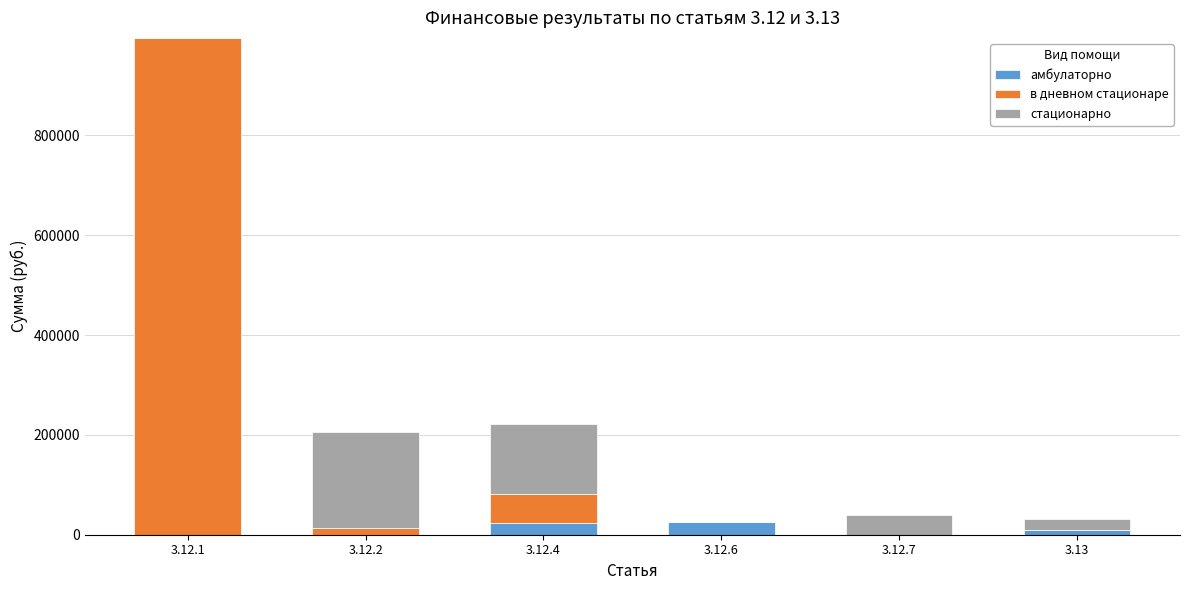

What is the maximum value for амбулаторно?

26104.9